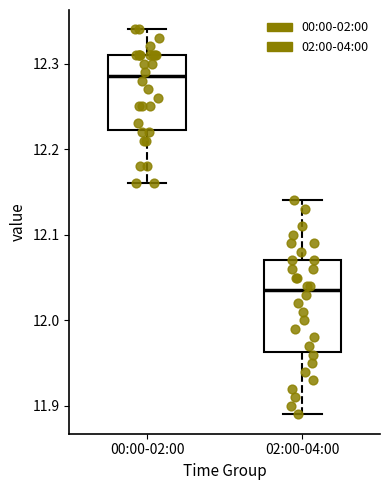

Reading left to right, read every box against the y-axis: the position of its median line, the range the box covers, and the ends of its whiskers. The values are not printed on the chart, so give them approximately, as read against the axis.

00:00-02:00: median 12.29, box 12.22 to 12.31, whiskers 12.16 to 12.34
02:00-04:00: median 12.04, box 11.96 to 12.07, whiskers 11.89 to 12.14